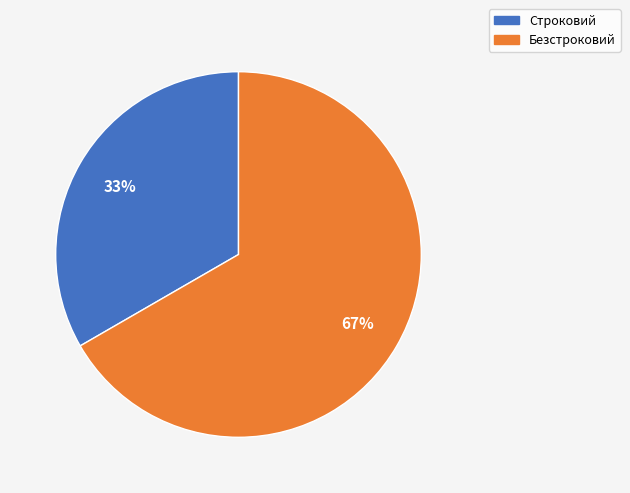

To the nearest percent, what is the combined percentage of Строковий and Безстроковий?

100%